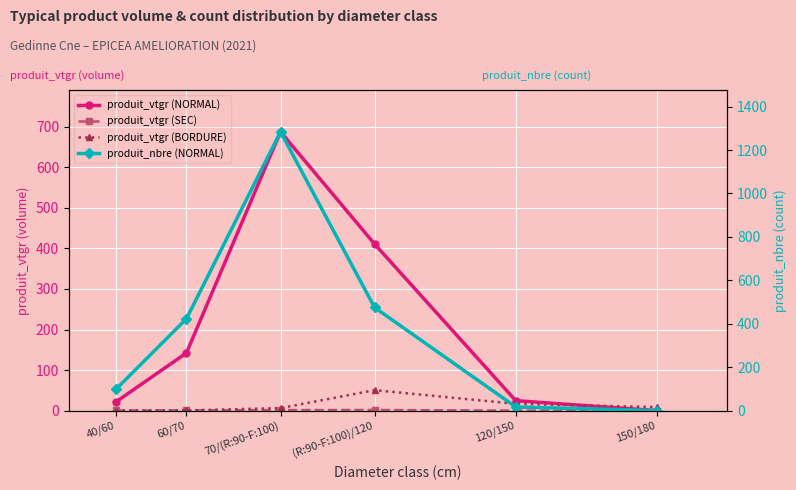

How many series are shown in this chart?

4